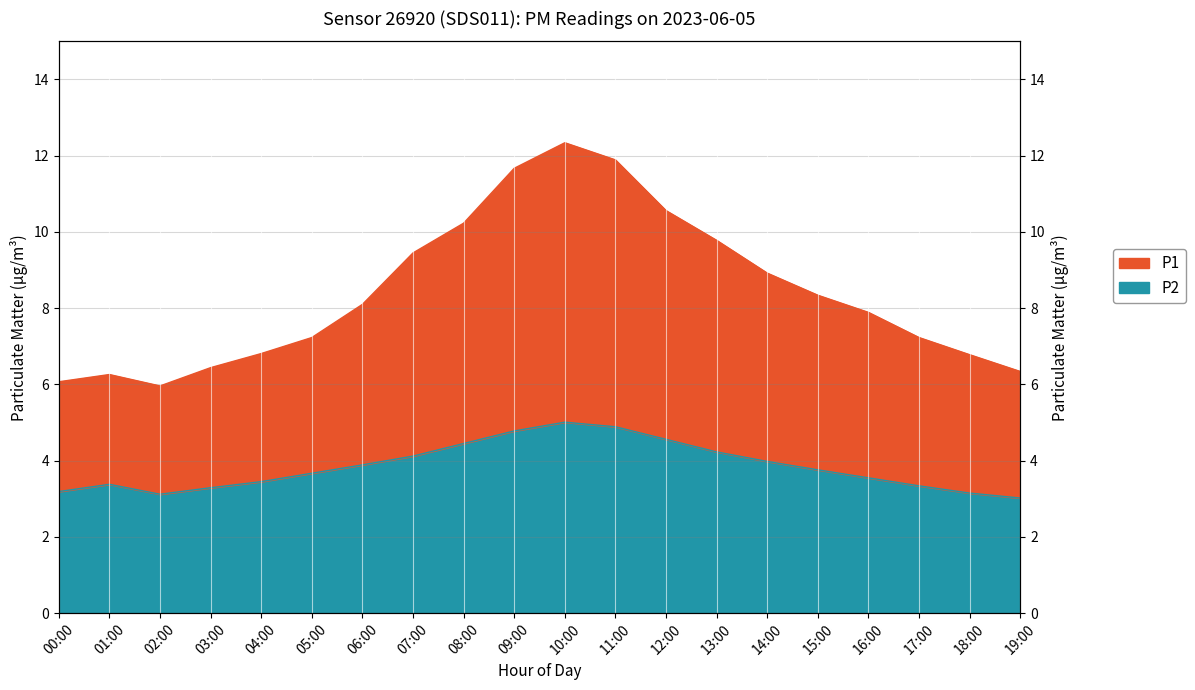

Rank the series by their maximum value, from lowest to highest.

P2, P1